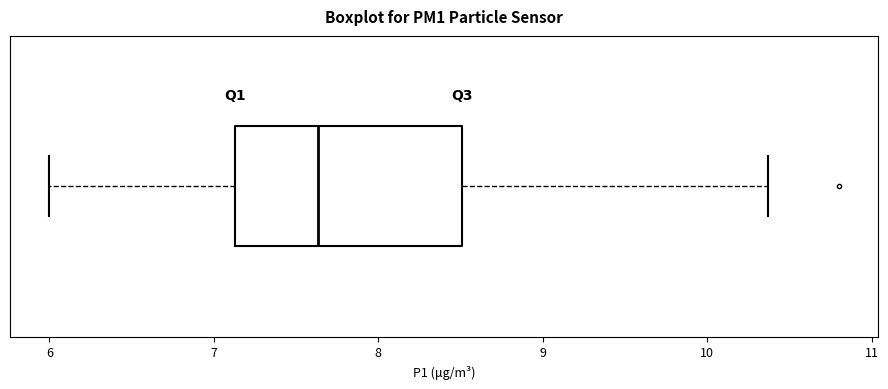

Read this box plot against the x-axis: the position of the median line, the range covered by the box, and the ends of both whiskers. The values are not printed on the chart, so give them approximately, as read against the axis.

median 7.6, box 7.1 to 8.5, whiskers 6.0 to 10.4